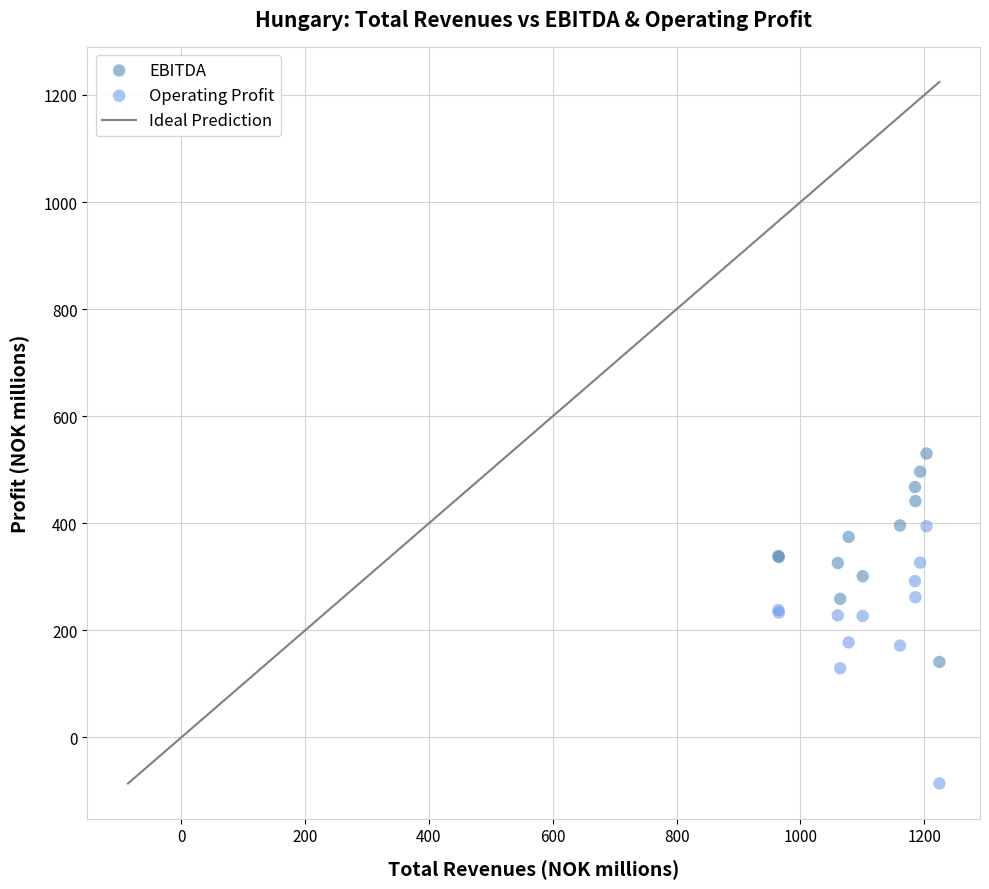

What is the X range (max minus min) for the scatter plot?

260.1